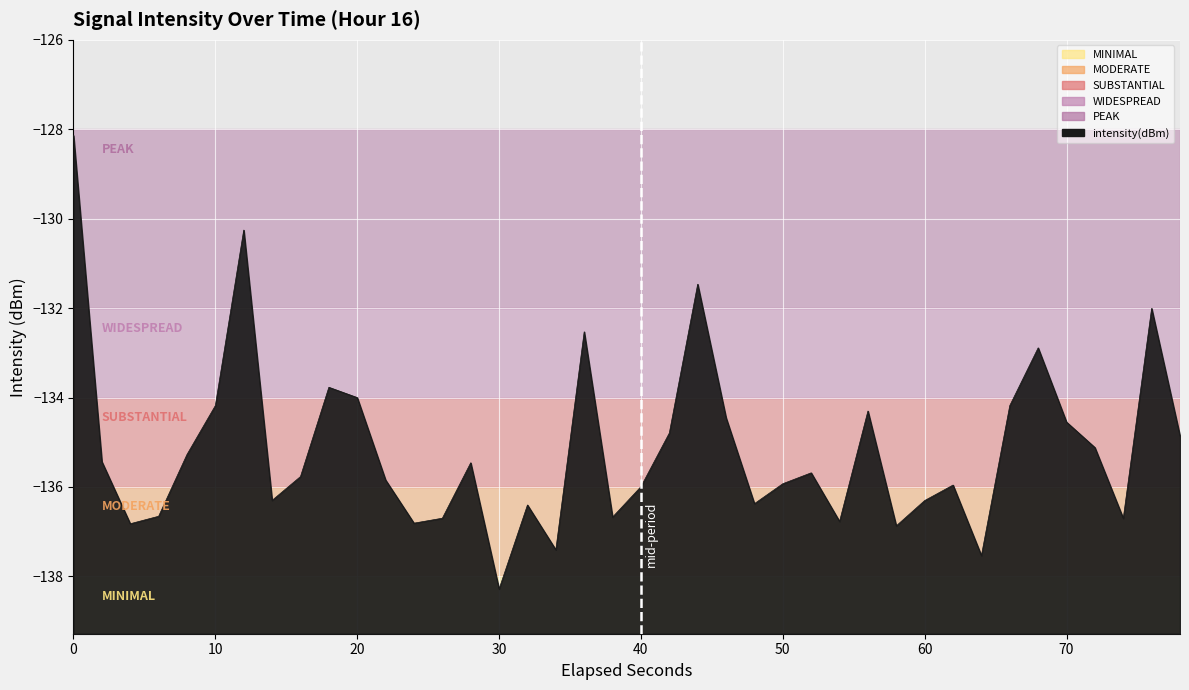

What is the greatest value displayed?

-128.1